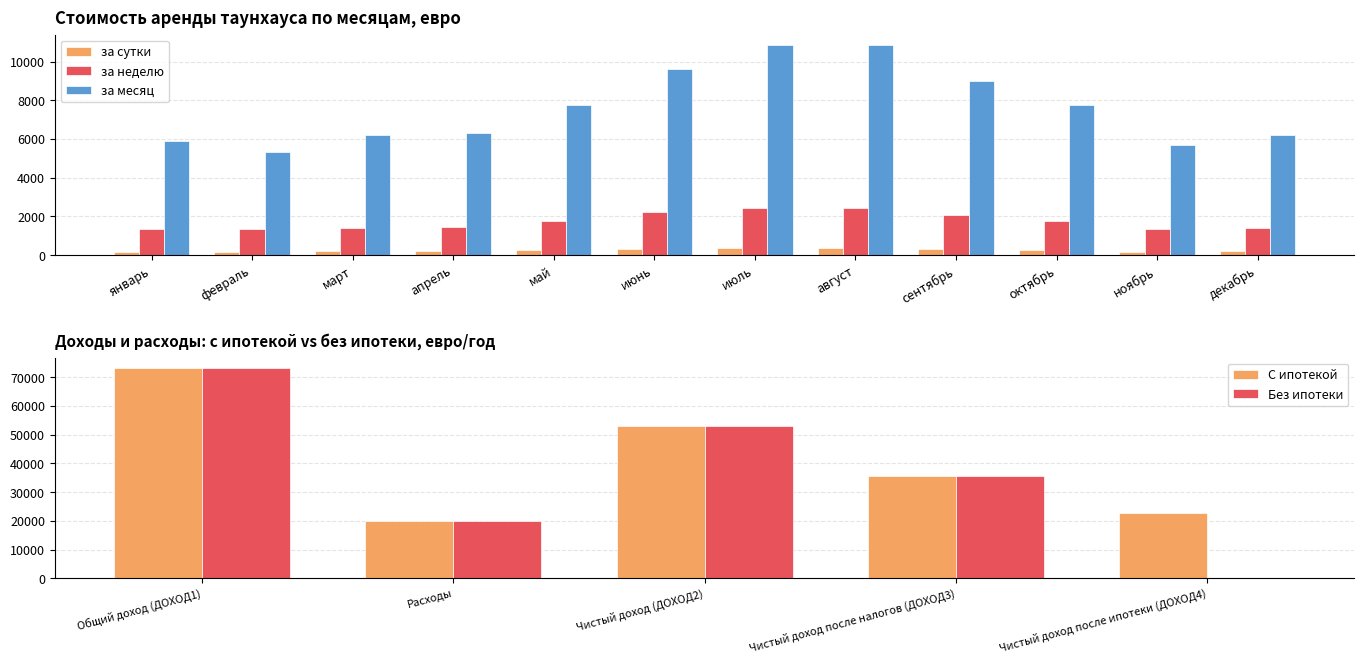

How many data points does each series have?

12